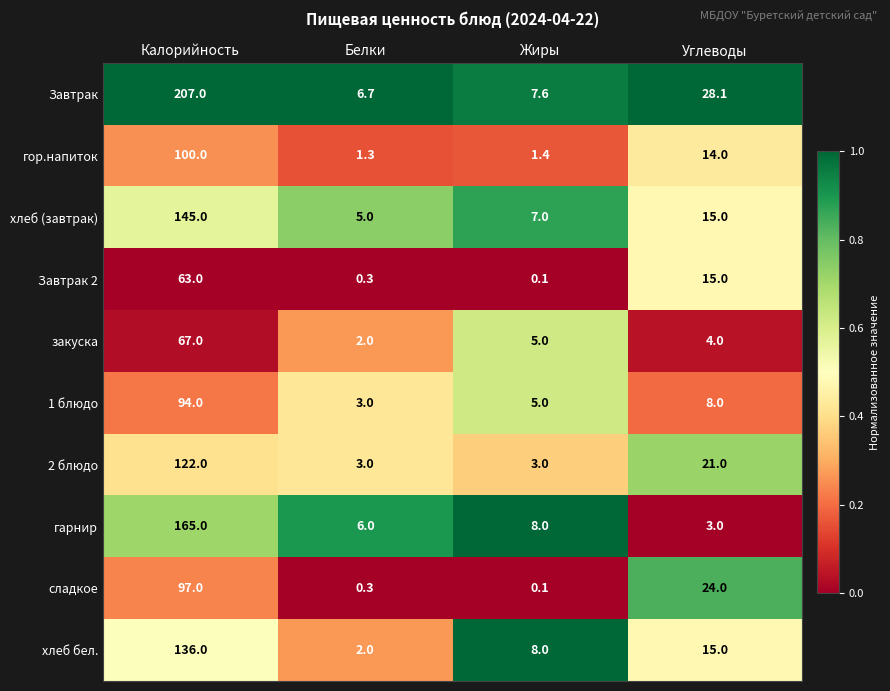

List the series in order of their peak value, highest first.

Завтрак, гарнир, хлеб (завтрак), хлеб бел., 2 блюдо, гор.напиток, сладкое, 1 блюдо, закуска, Завтрак 2